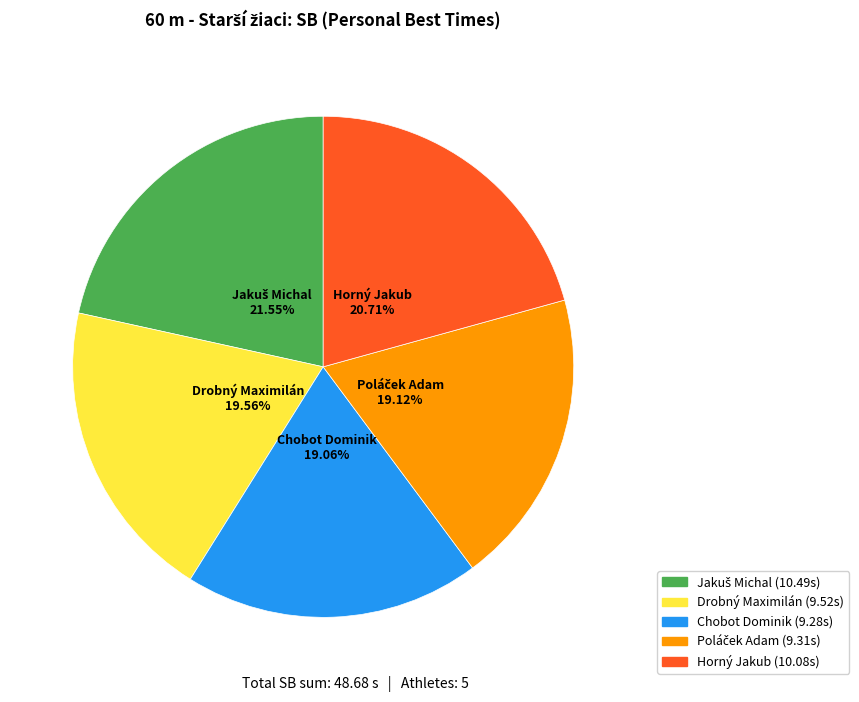

Does Chobot Dominik account for over 50% of the chart?

No